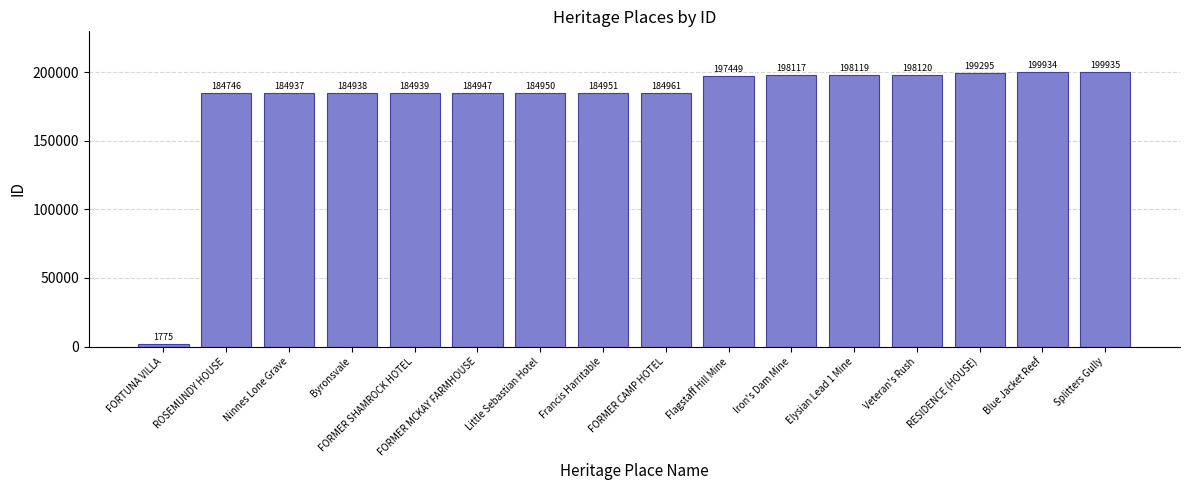

The chart shows a value of 84834 at Blue Jacket Reef. True or false?

False